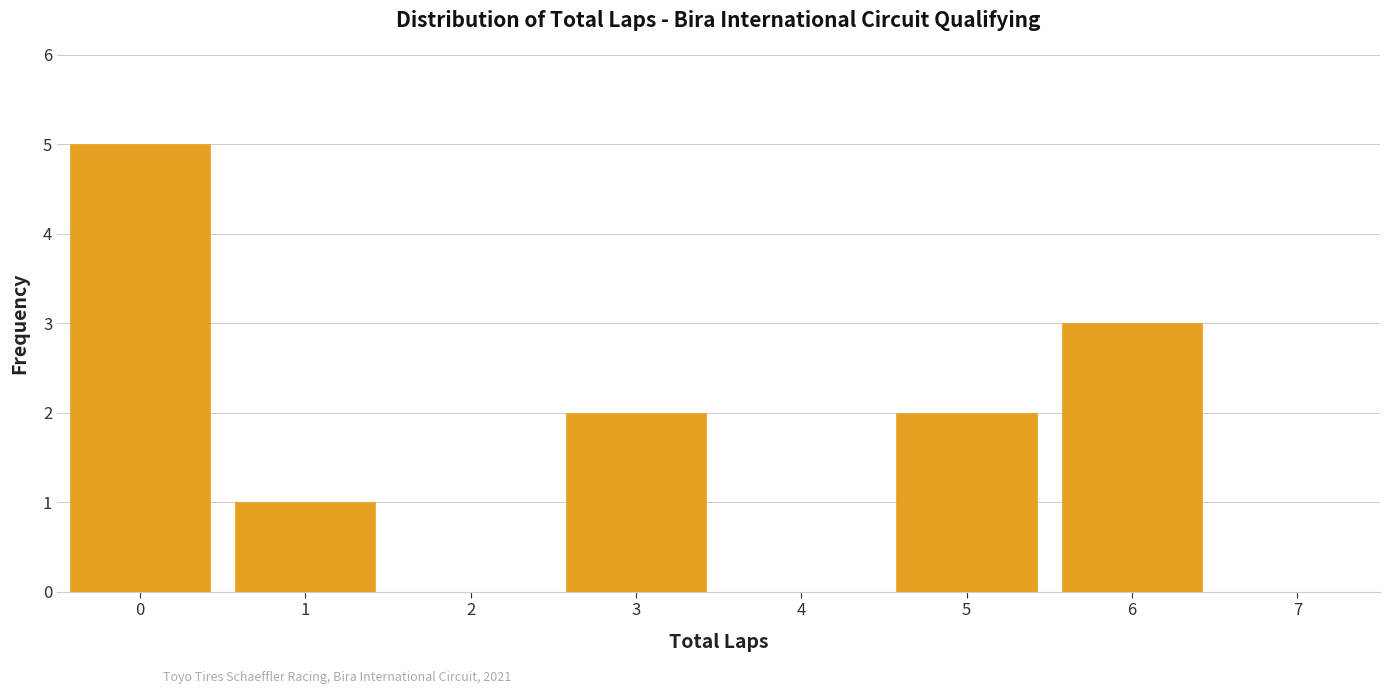

Reading left to right, what are all the values shown in this chart?

0=5	1=1	2=0	3=2	4=0	5=2	6=3	7=0